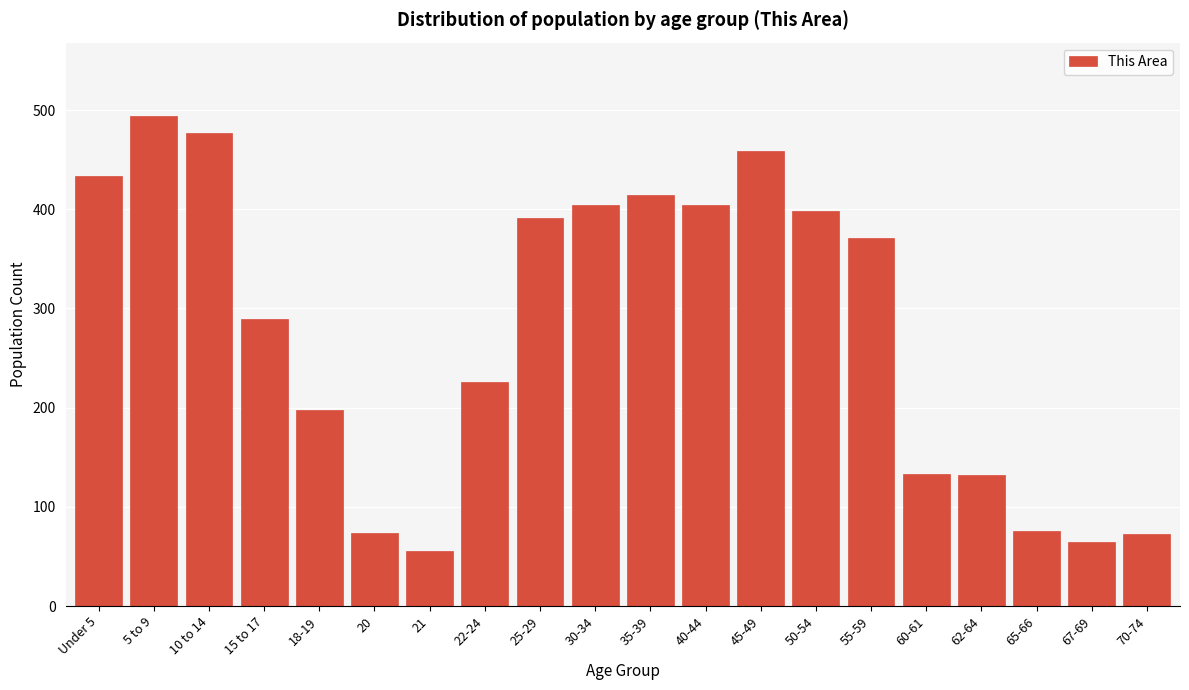

Is it true that the value at 10 to 14 is 681?

False